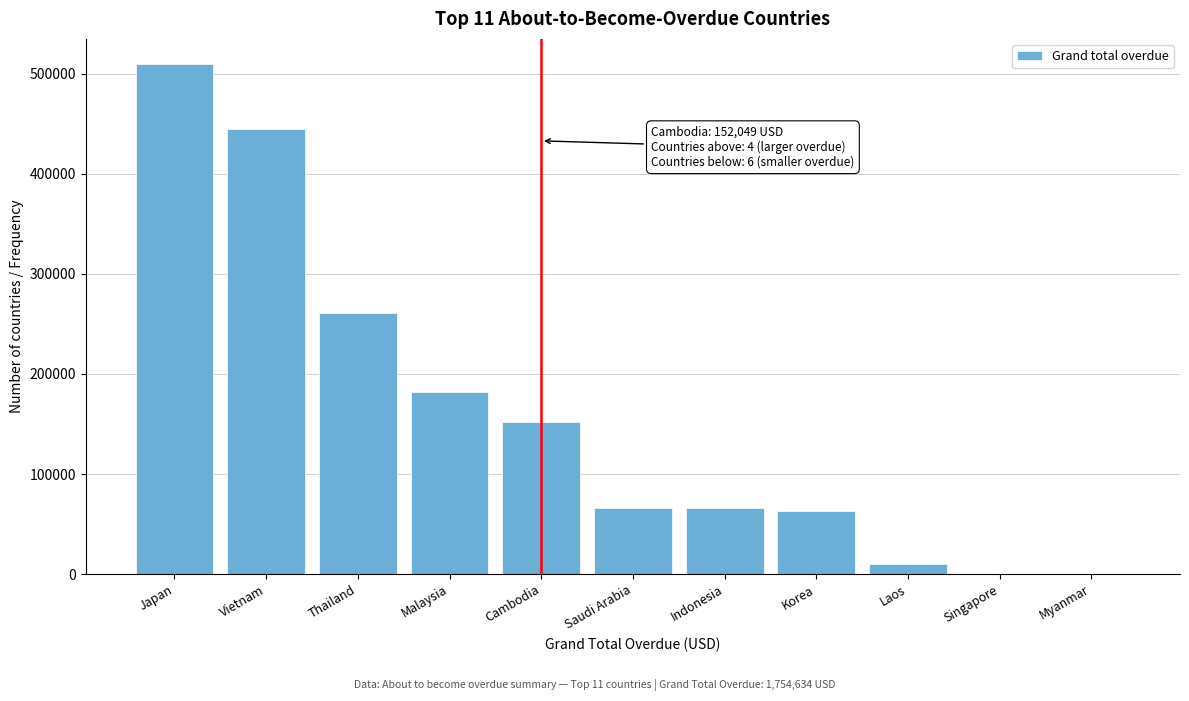

The chart shows a value of 260847.9 at Thailand. True or false?

True